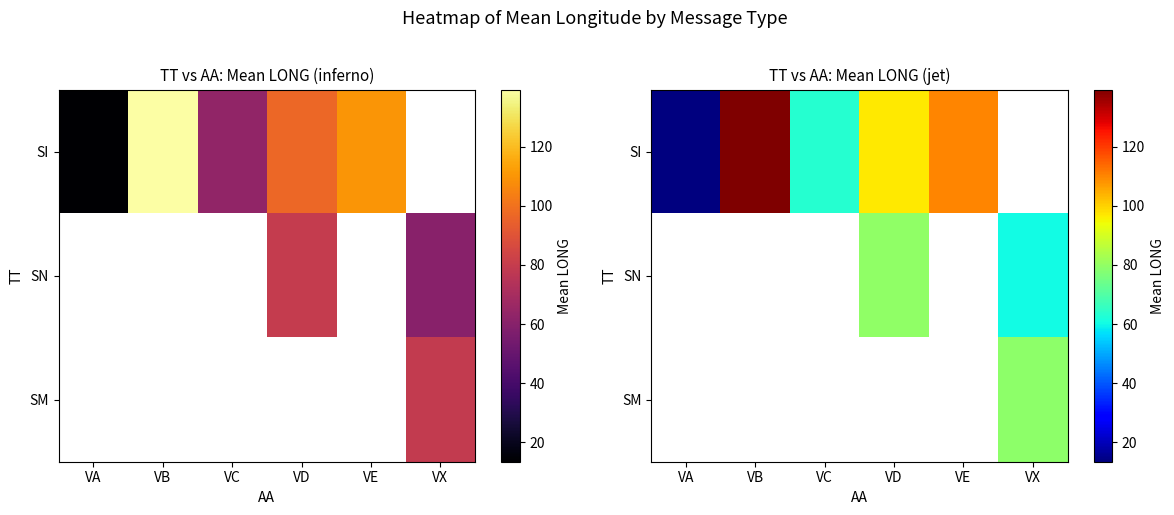

Which category has the highest value across all series?

VB